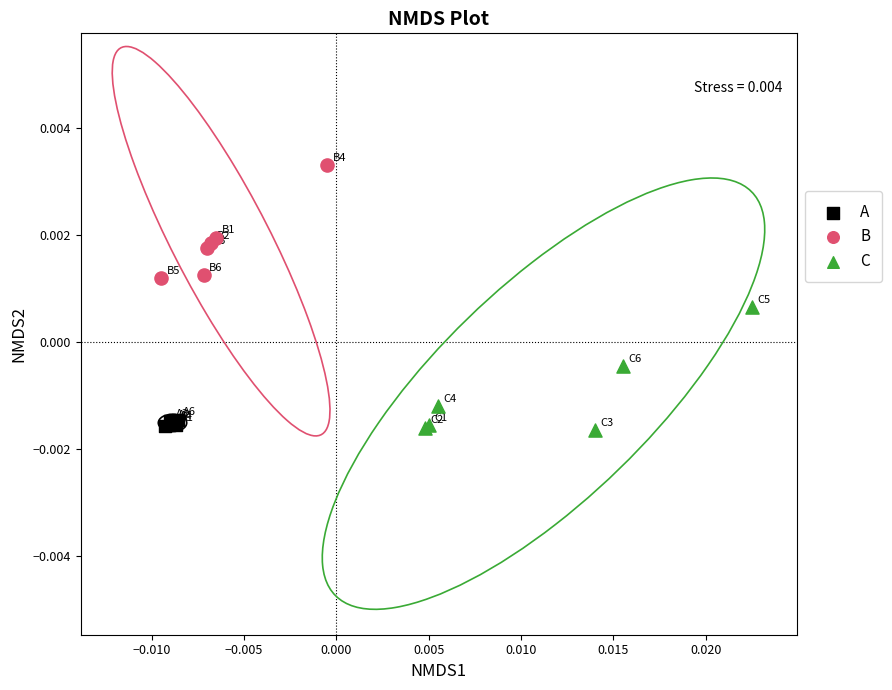

Which series reaches the maximum Y coordinate?

B